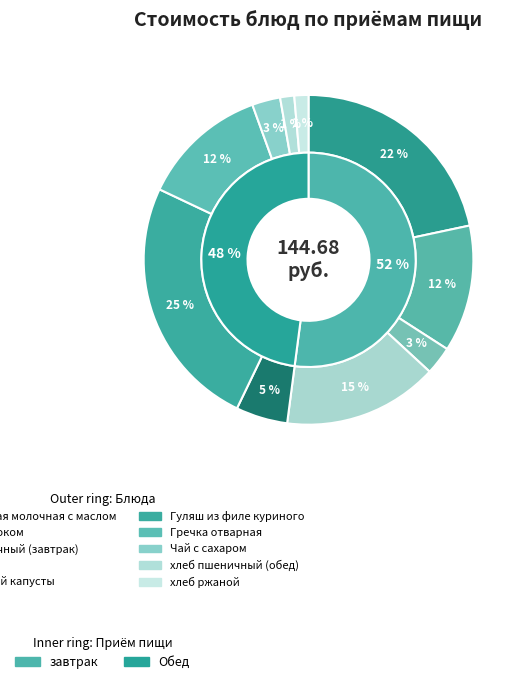

To the nearest percent, what is the average slice percentage?

10%